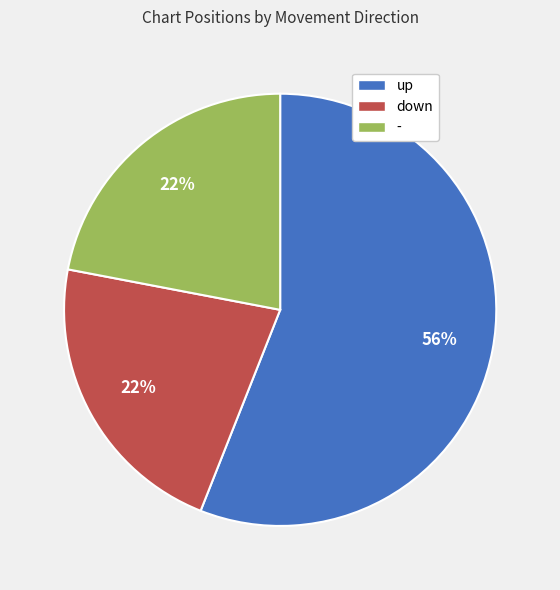

Is there any slice that represents more than half of the pie?

Yes